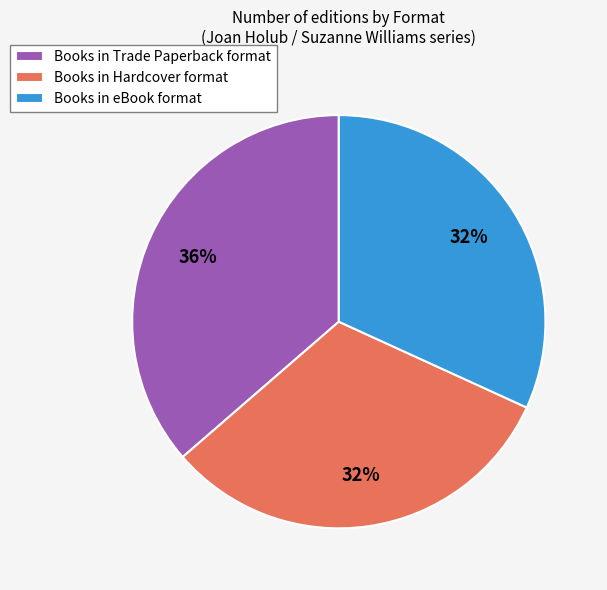

To the nearest percent, what percentage of the pie is Books in Hardcover format?

32%